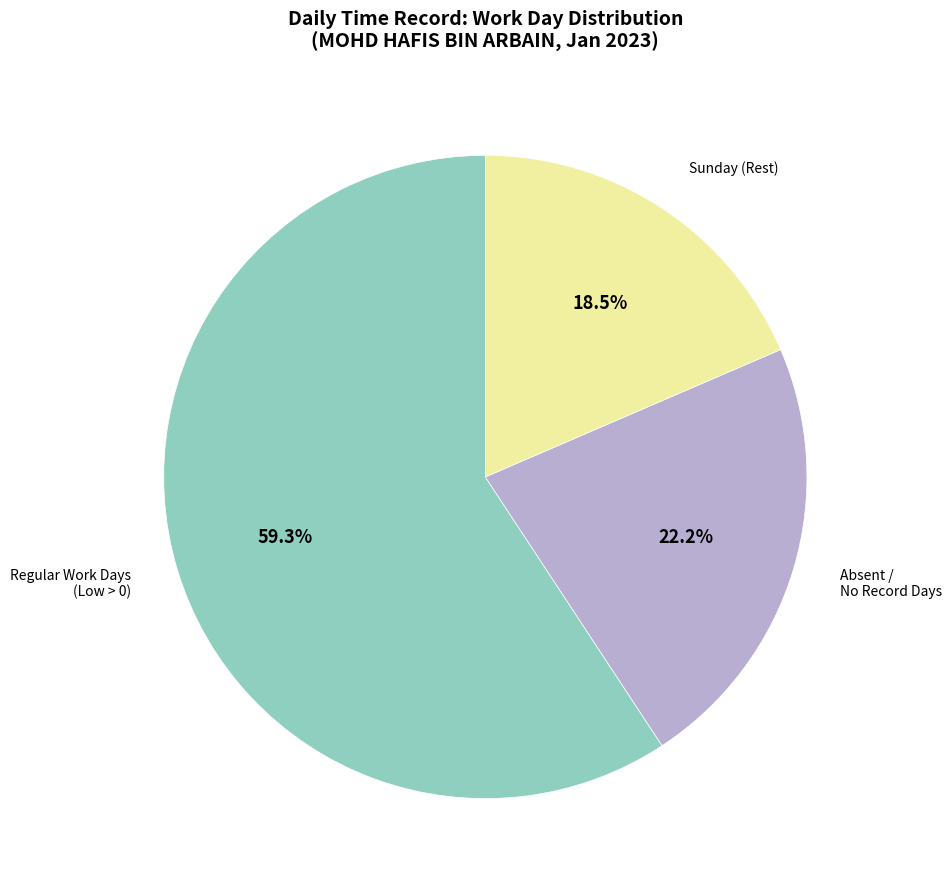

Rank the categories by value from highest to lowest.

Regular Work Days (Low > 0), Absent / No Record Days, Sunday (Rest)